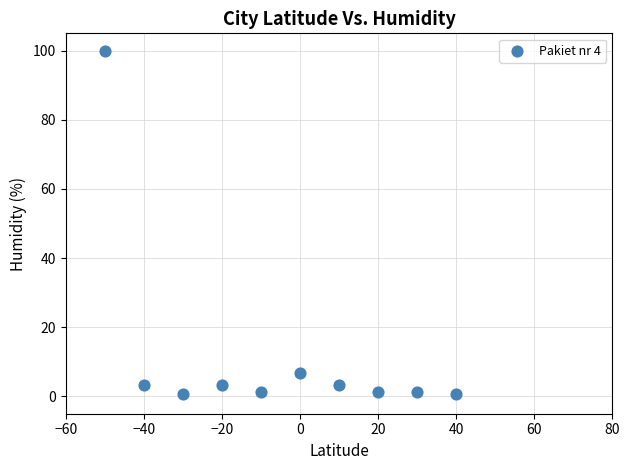

What Y value in the scatter plot is closest to 50?

6.9